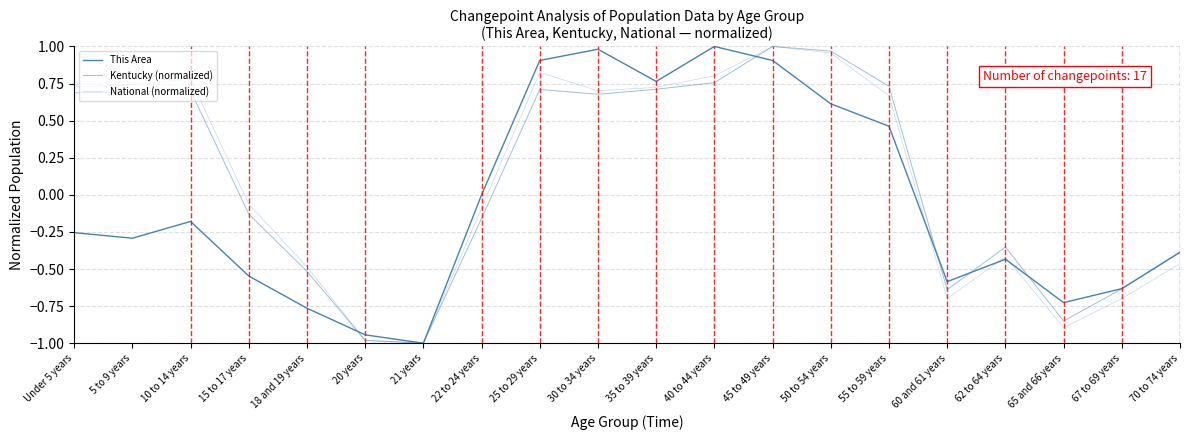

How many categories are shown in the chart?

20